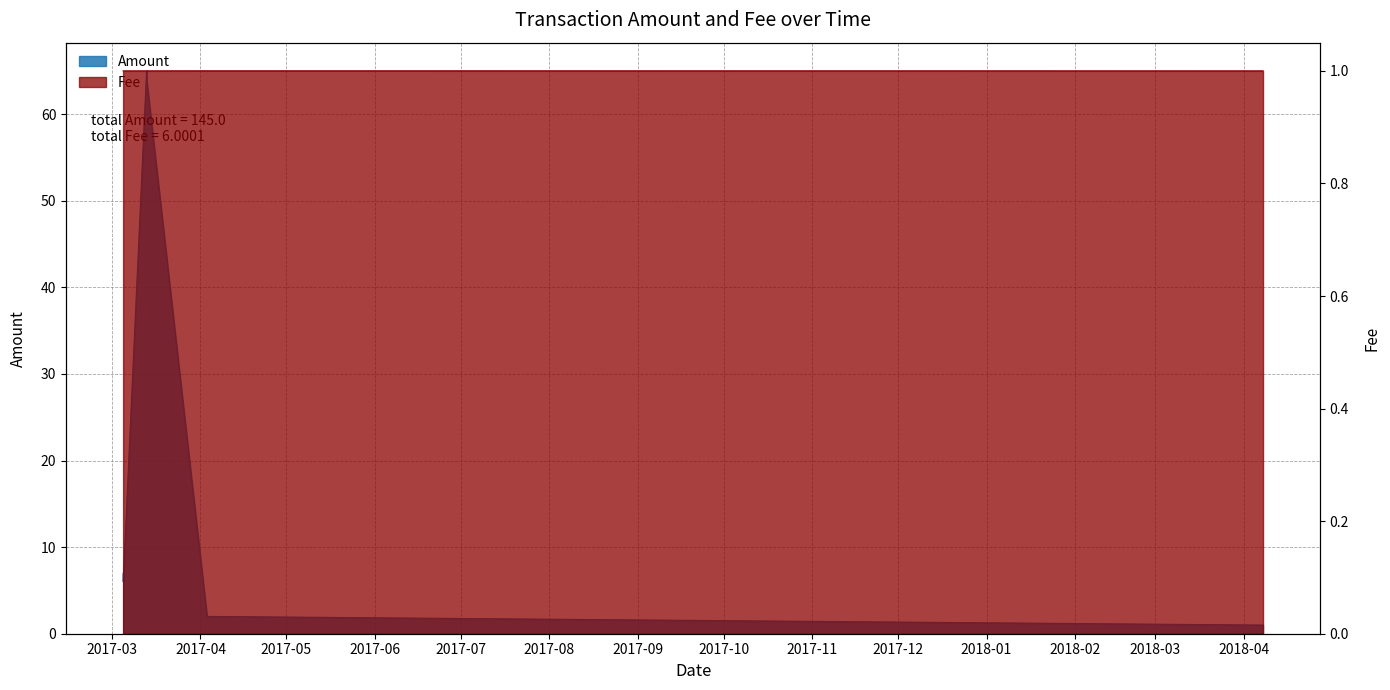

What is the average value of the Amount series?

24.2